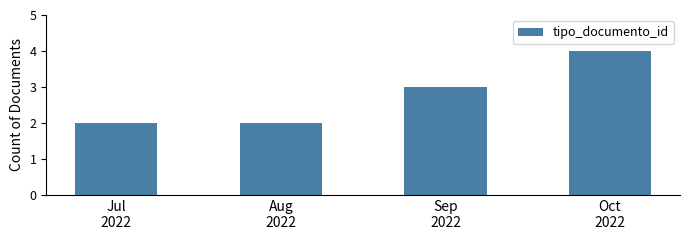

Read the value at Jul
2022.

2